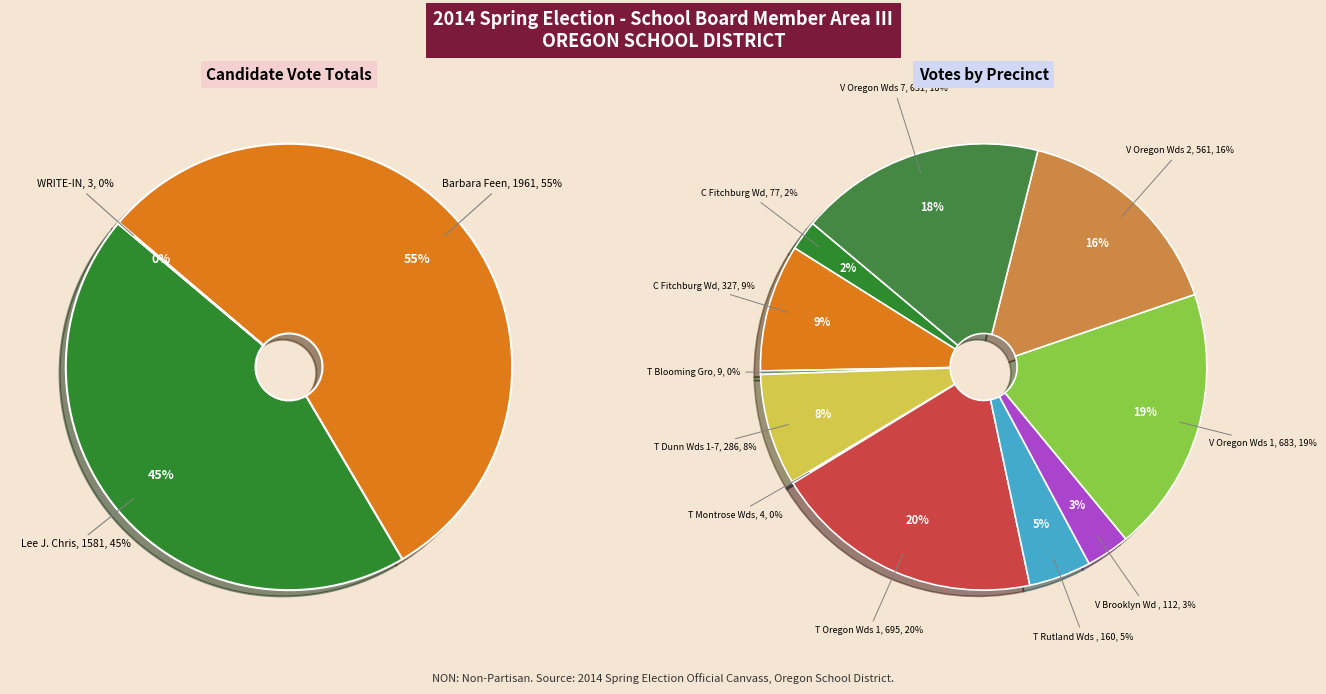

To the nearest percent, what is the average slice percentage?

9%